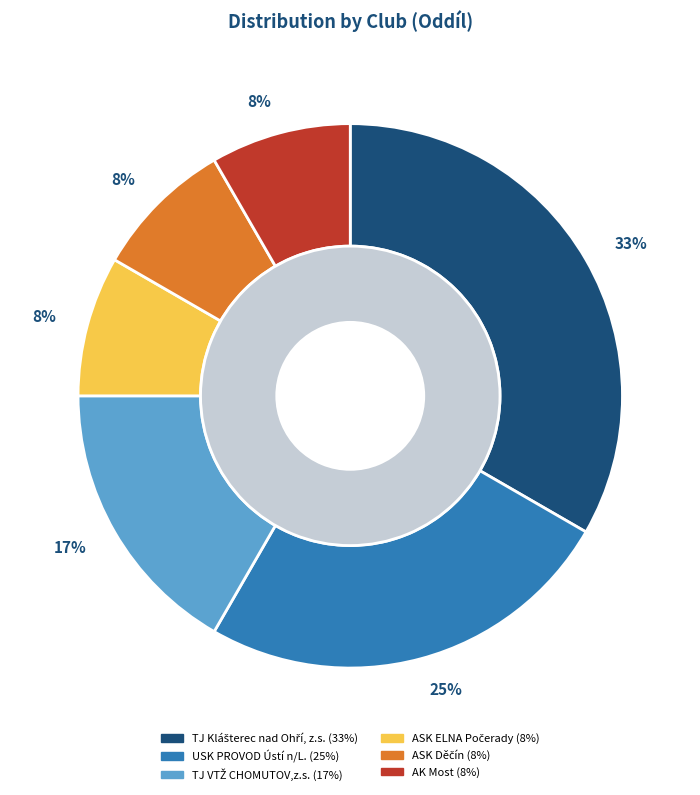

What percentage is the USK PROVOD Ústí n/L. slice, to the nearest percent?

25%